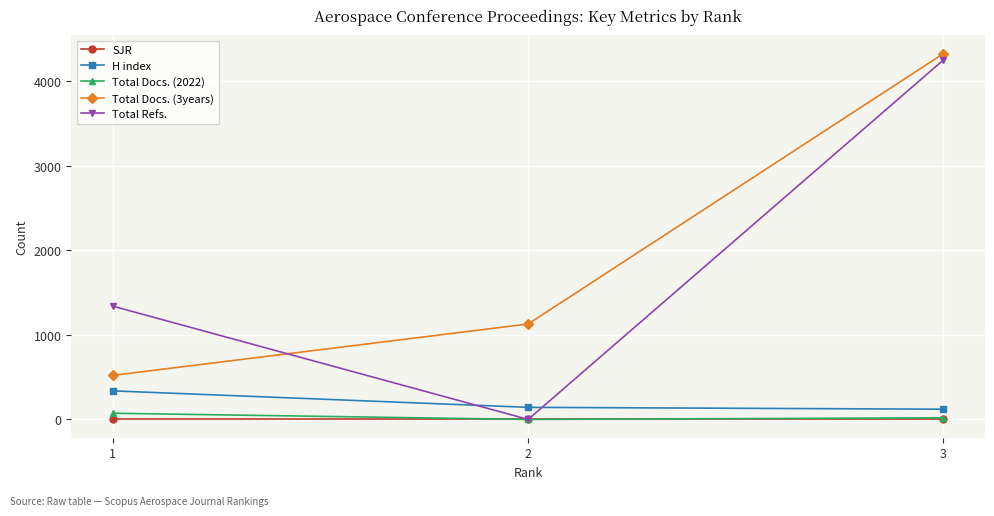

What is the difference between the maximum and minimum values in the Total Docs. (3years) series?

3807